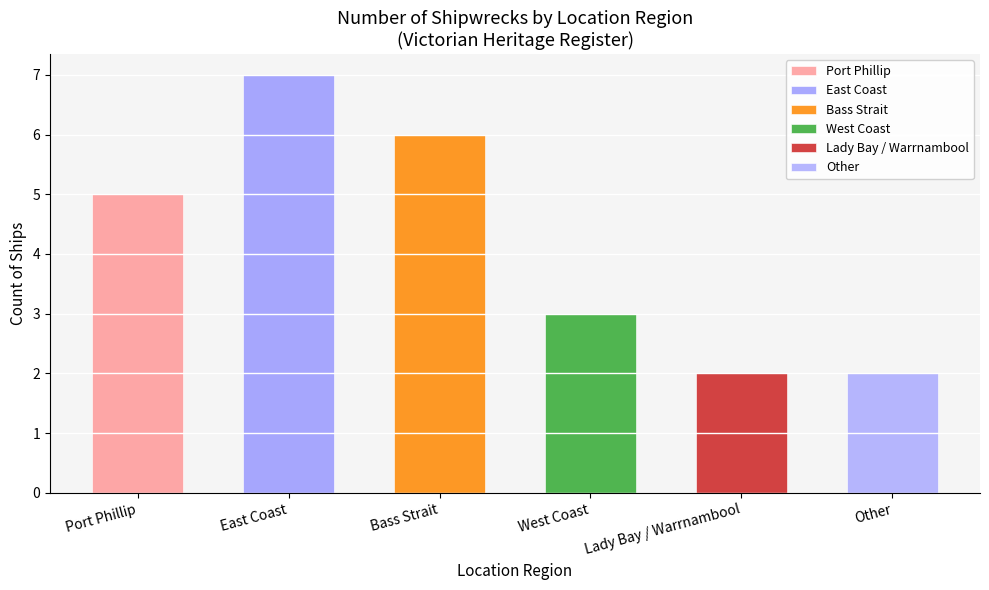

Reading left to right, extract all data points from this chart.

Port Phillip=5	East Coast=7	Bass Strait=6	West Coast=3	Lady Bay / Warrnambool=2	Other=2